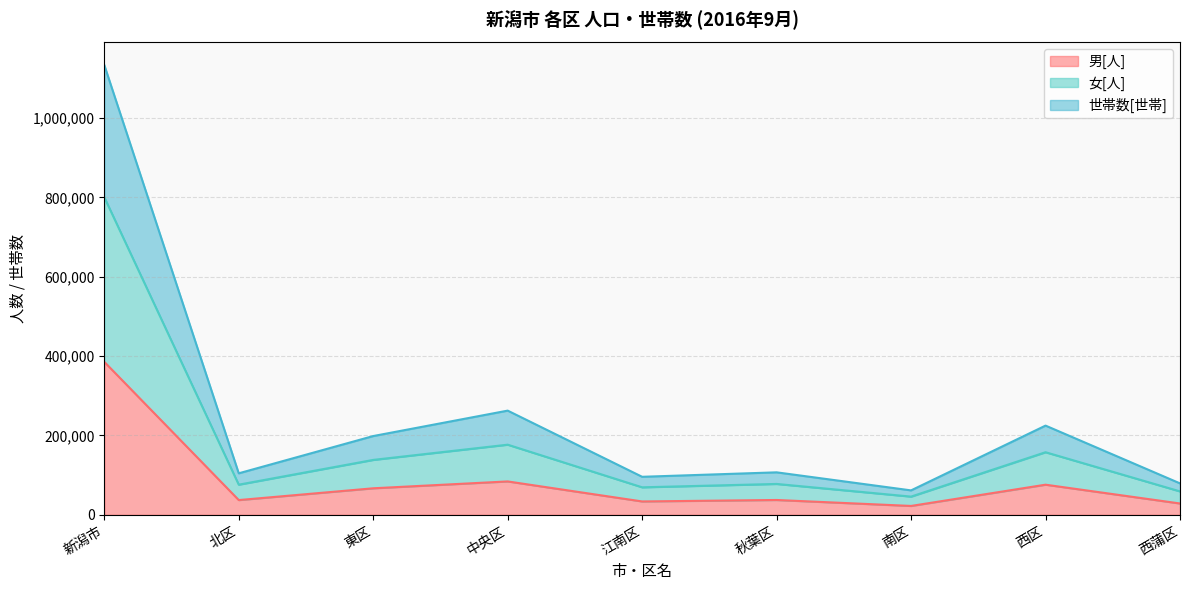

True or false: 男[人] has more than 1 points higher than both neighbors.

True